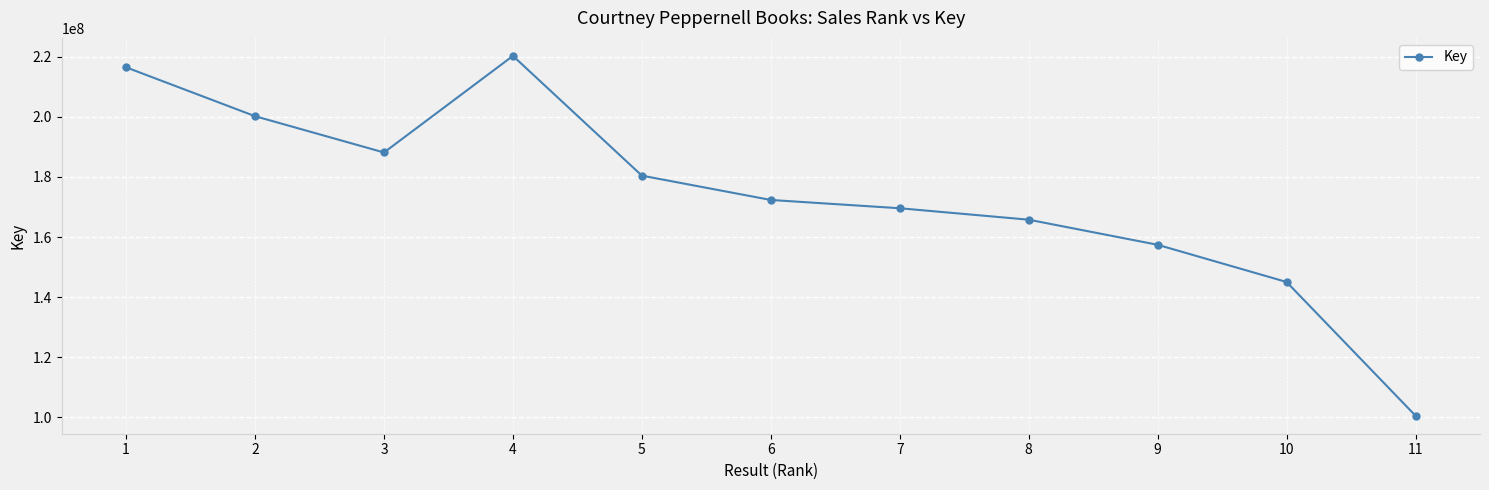

How many series are shown in this chart?

1